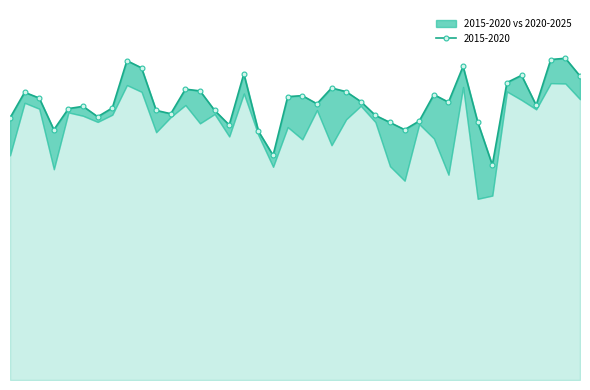

At which label does 2020-2025 reach its minimum?

Central African Republic